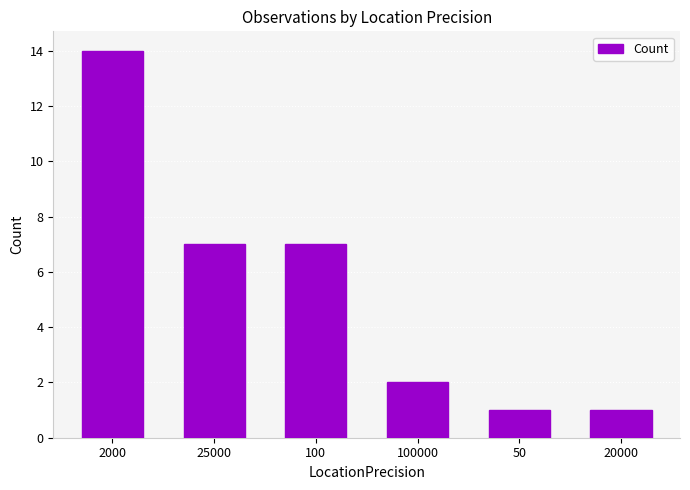

At which category does the chart reach its peak across all series?

2000